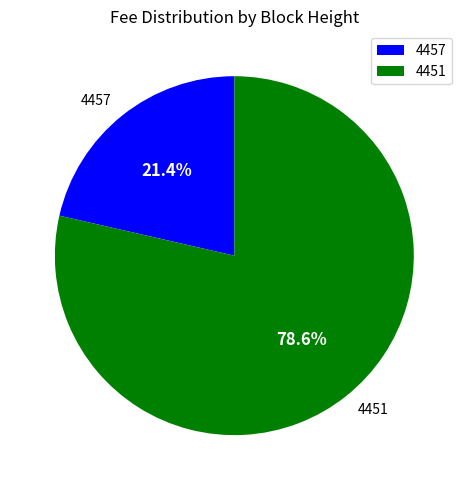

What is the smallest slice in the pie chart?

4457